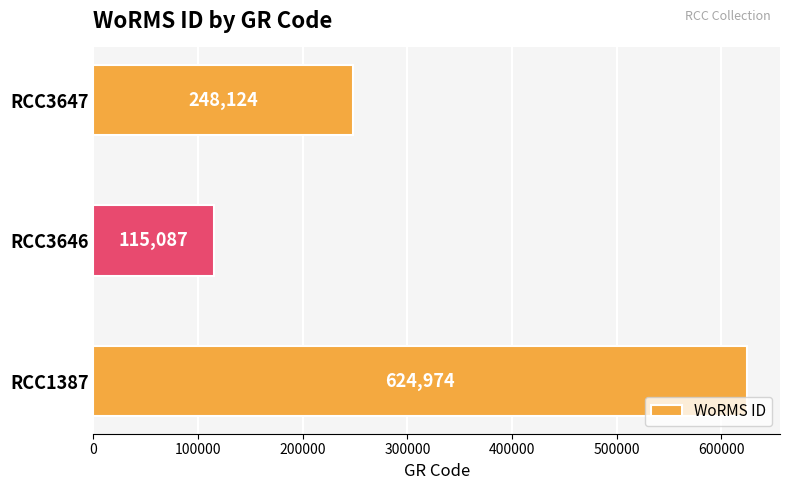

At which label is the value closest to 370030?

RCC3647